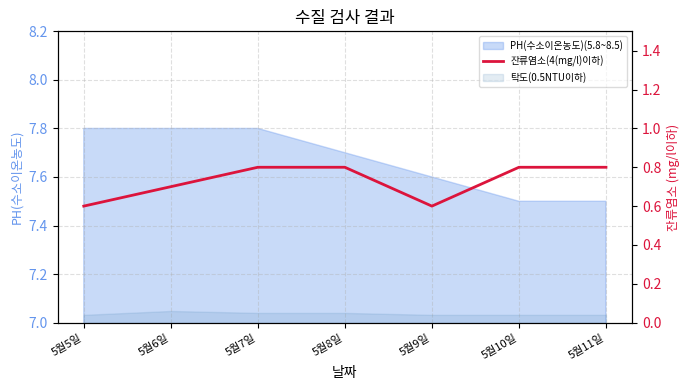

How many points are lower than both their immediate neighbors (excluding endpoints)?

1